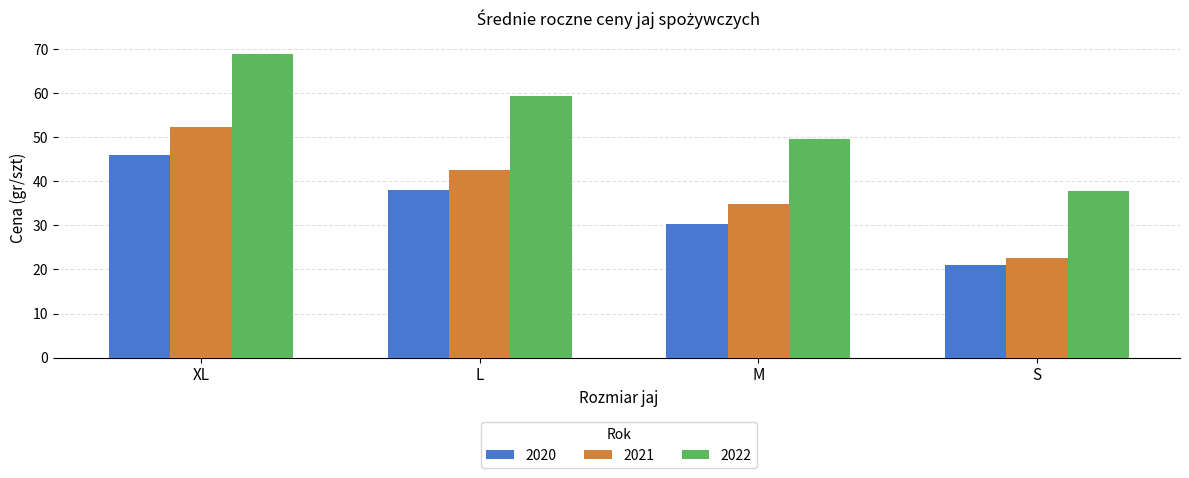

Which series has the largest range (max minus min)?

2022